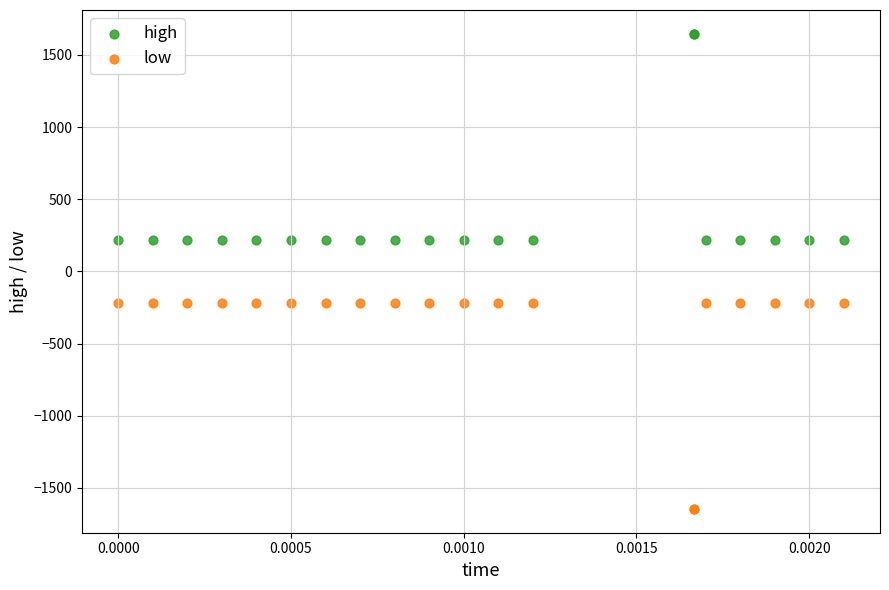

Which series contains the lowest Y value?

low